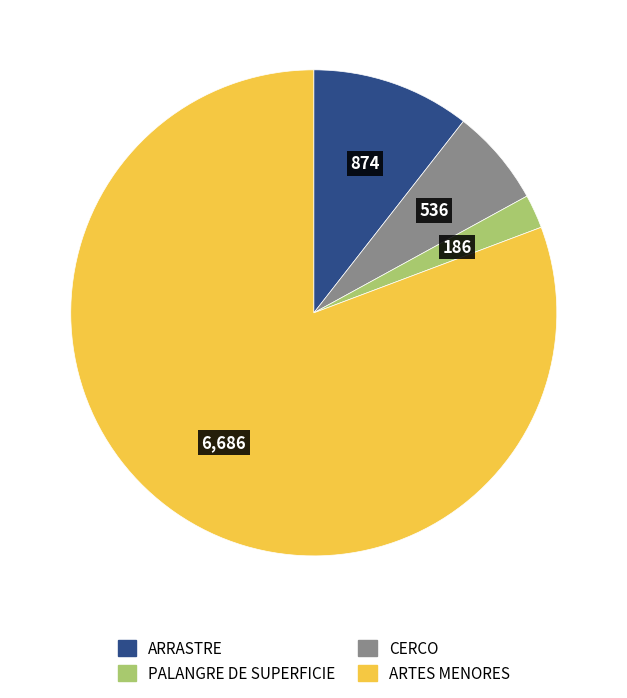

Does any single category account for the majority?

Yes